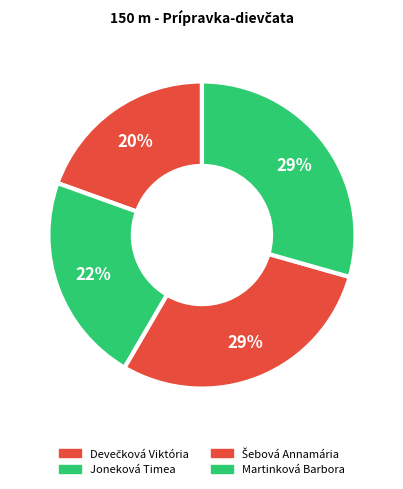

To the nearest percent, what portion does Devečková Viktória represent?

20%